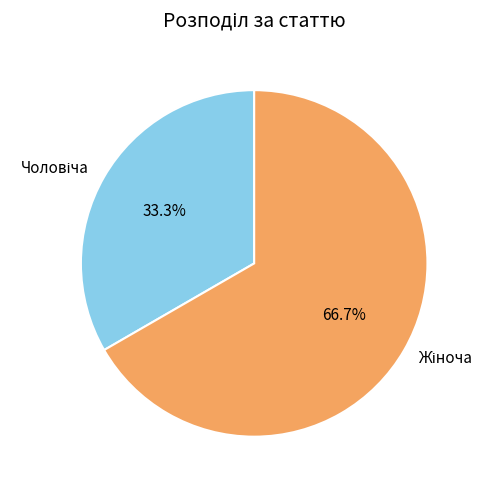

Is there a majority slice in this chart?

Yes